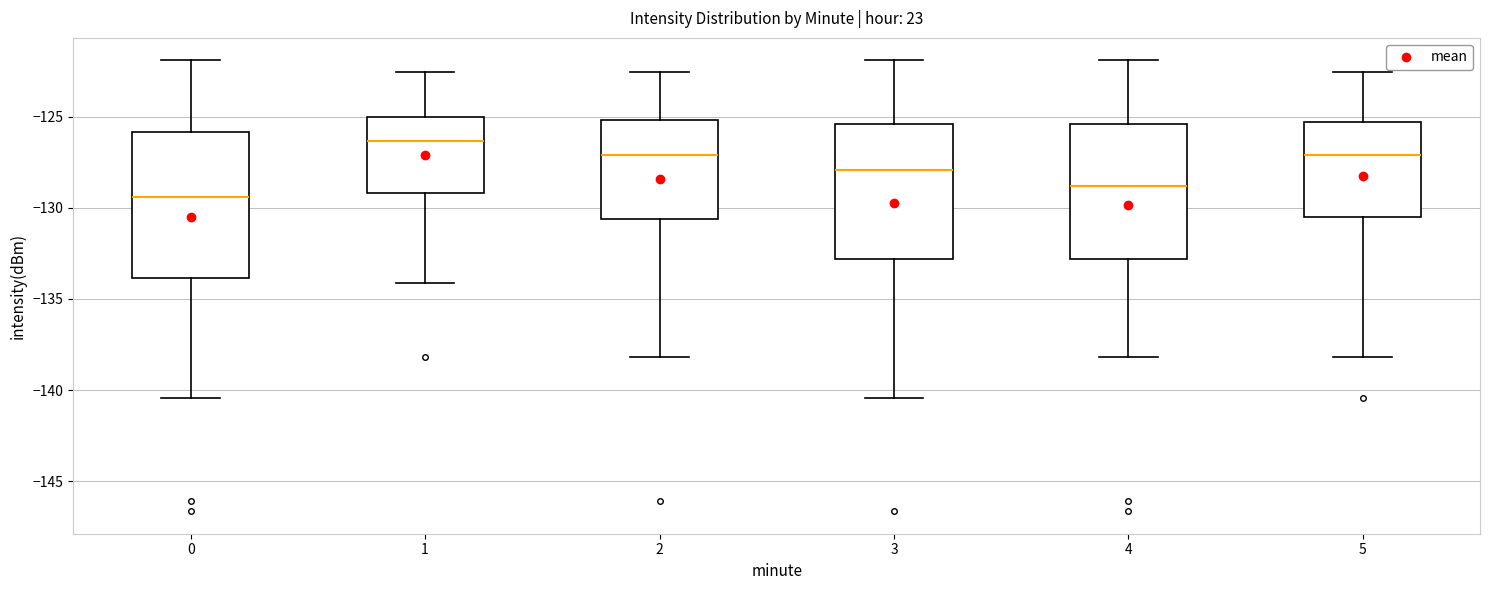

Where does the upper whisker of the box at x = 0 end on the y-axis? The values are not printed on the chart, so give them approximately, as read against the axis.

-122.0